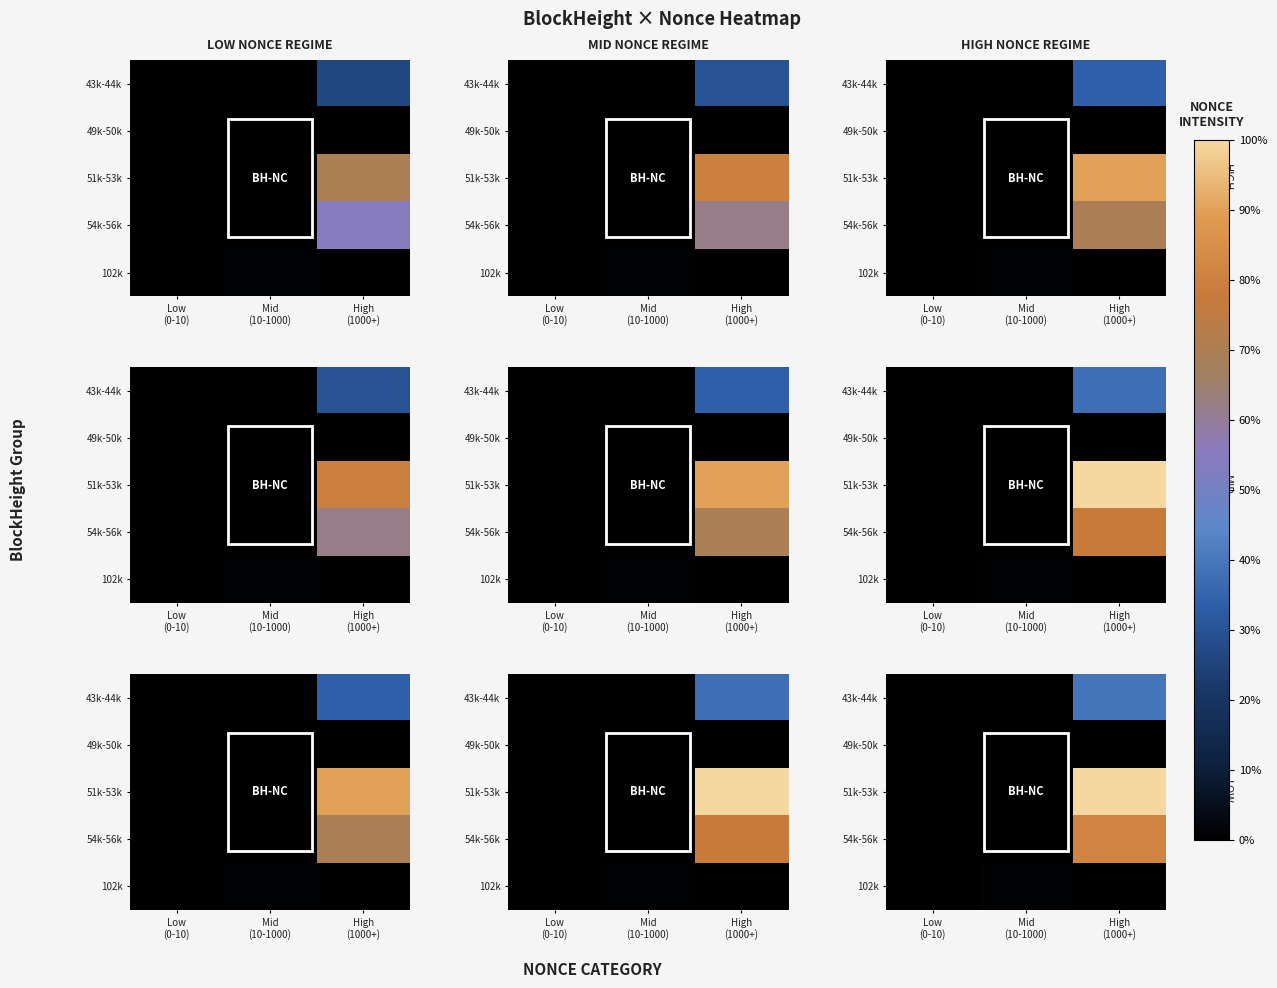

The 49k-50k series shows 0.0 at Mid (10-1000). True or false?

True